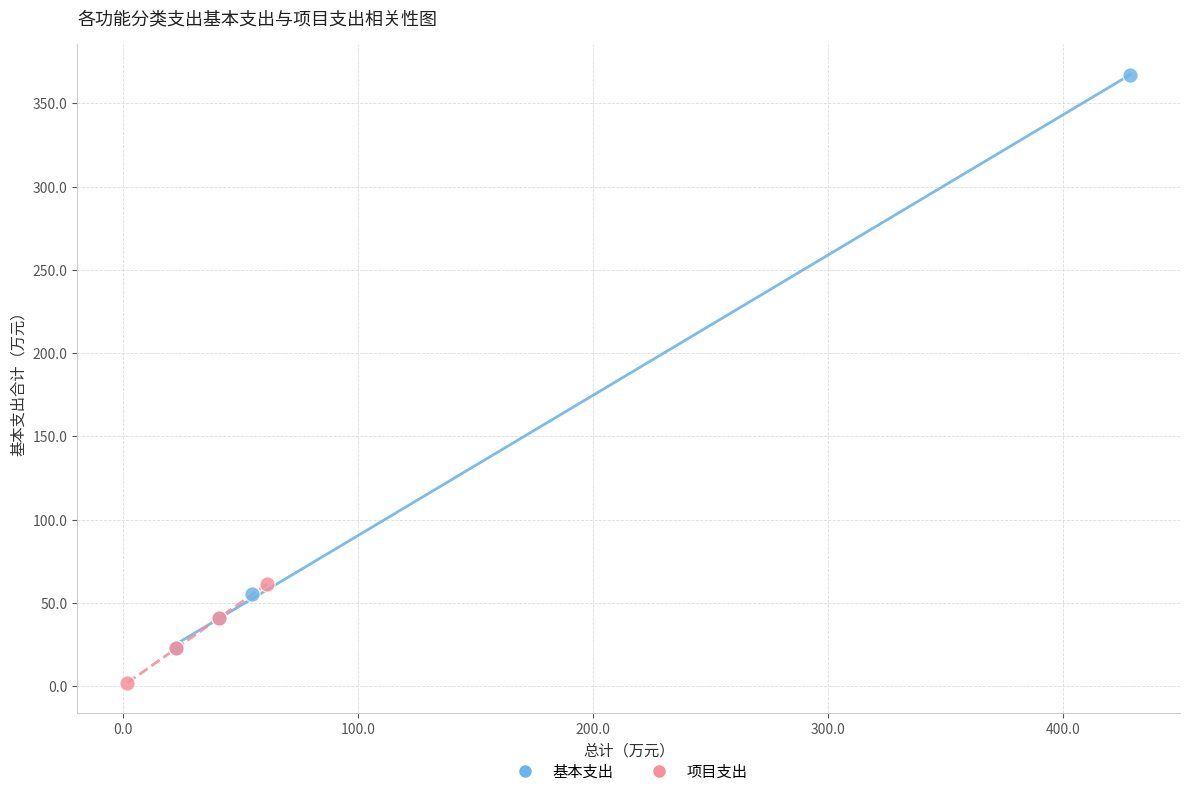

Which series has the widest spread of Y values?

基本支出